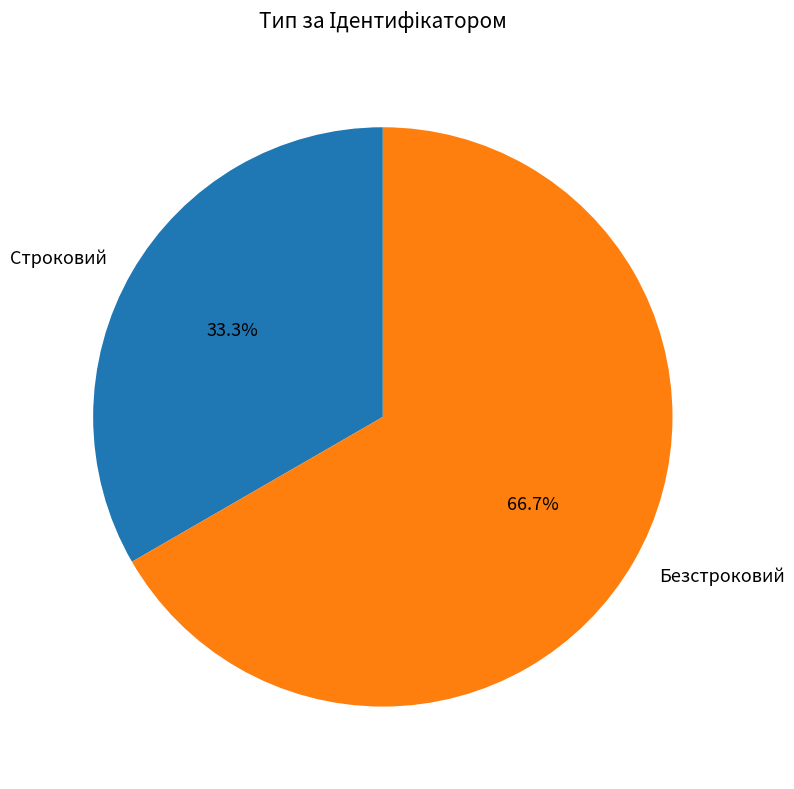

What is the smallest slice in the pie chart?

Строковий